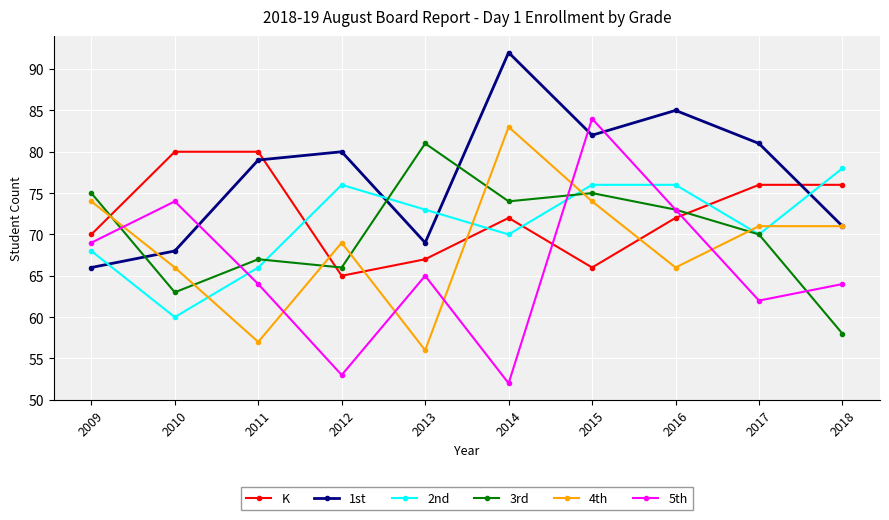

Reading right to left, transcribe all the data shown in this chart.

K: 2018=76	2017=76	2016=72	2015=66	2014=72	2013=67	2012=65	2011=80	2010=80	2009=70
1st: 2018=71	2017=81	2016=85	2015=82	2014=92	2013=69	2012=80	2011=79	2010=68	2009=66
2nd: 2018=78	2017=70	2016=76	2015=76	2014=70	2013=73	2012=76	2011=66	2010=60	2009=68
3rd: 2018=58	2017=70	2016=73	2015=75	2014=74	2013=81	2012=66	2011=67	2010=63	2009=75
4th: 2018=71	2017=71	2016=66	2015=74	2014=83	2013=56	2012=69	2011=57	2010=66	2009=74
5th: 2018=64	2017=62	2016=73	2015=84	2014=52	2013=65	2012=53	2011=64	2010=74	2009=69